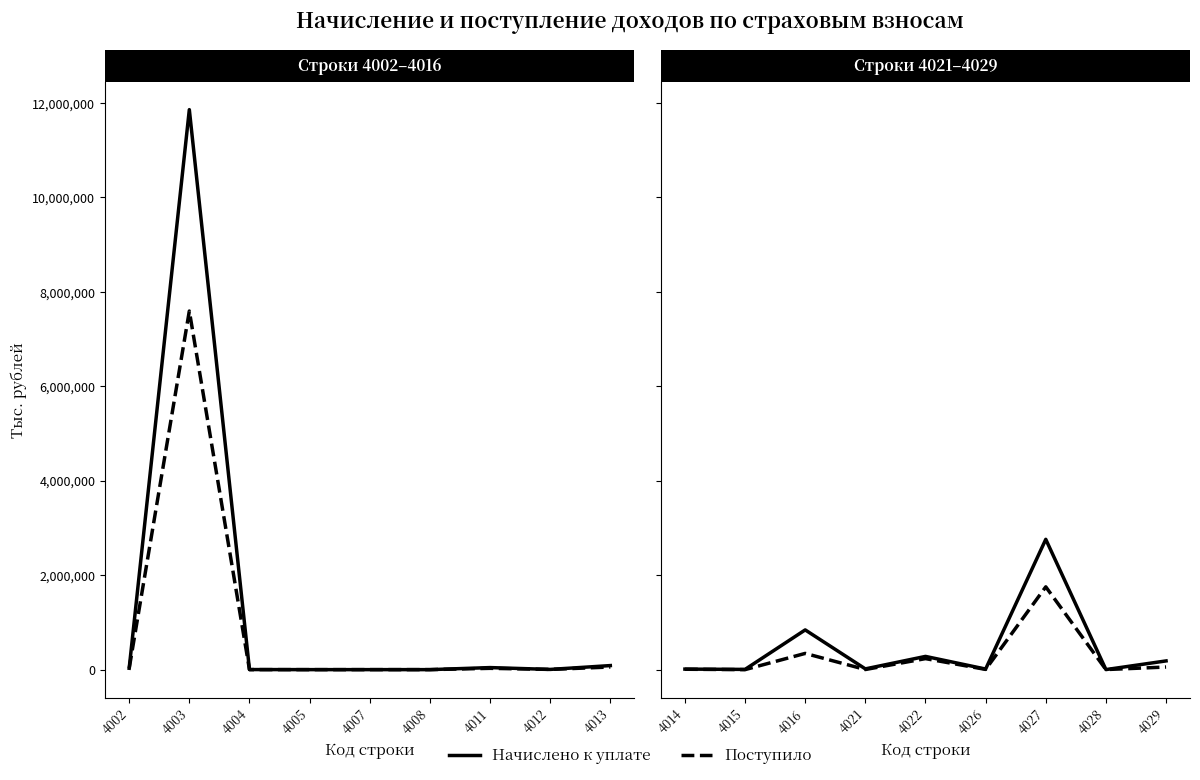

Which series has the largest total across all categories?

Начислено к уплате